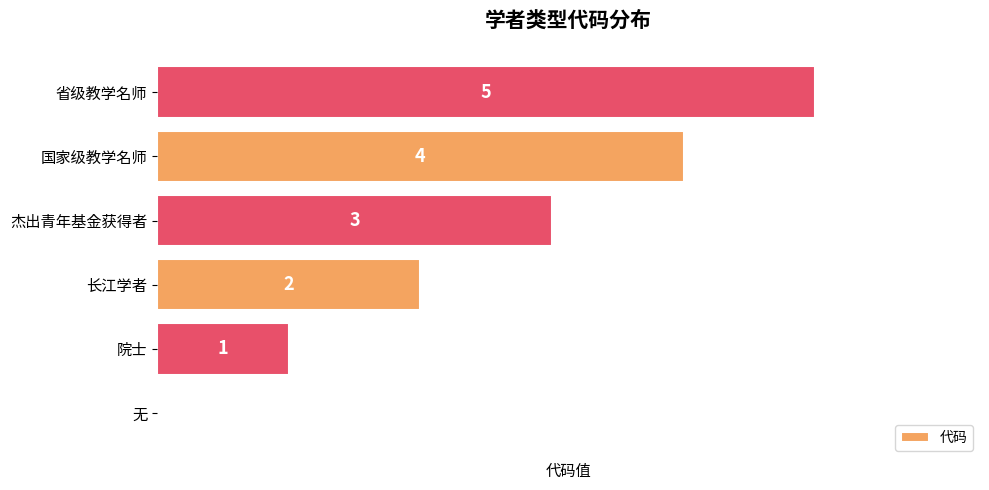

True or false: the data shows 7 at 国家级教学名师.

False